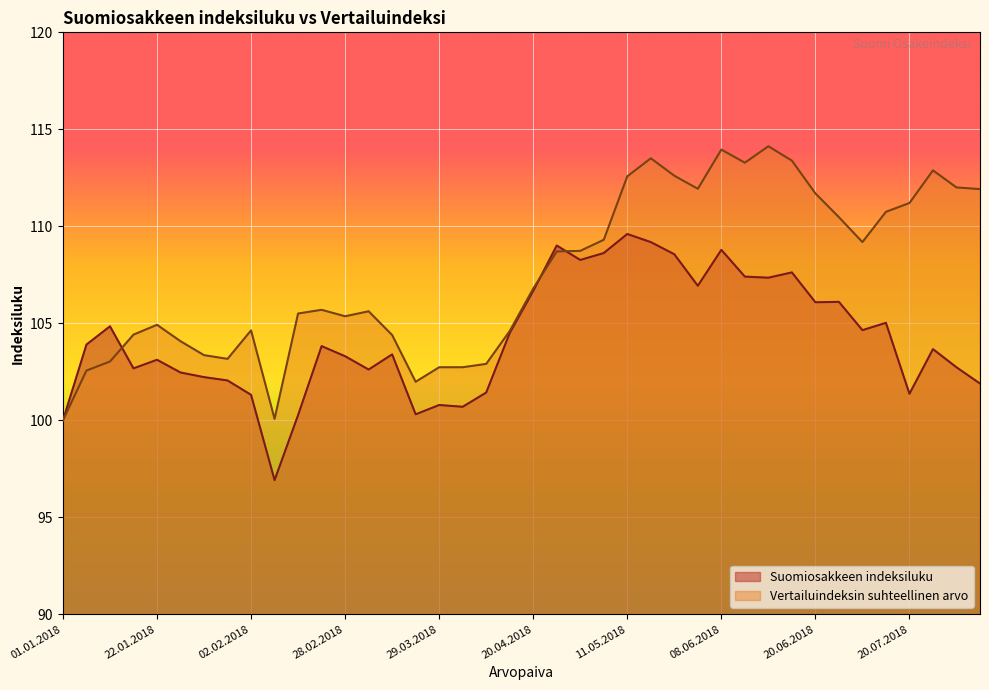

What is the average value of the Vertailuindeksin suhteellinen arvo series?

107.5